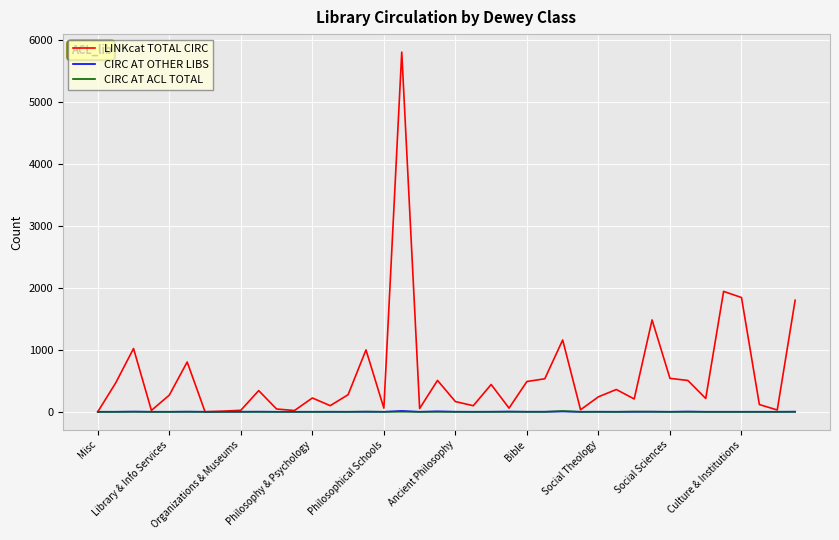

Which series has the largest total across all categories?

LINKcat TOTAL CIRC